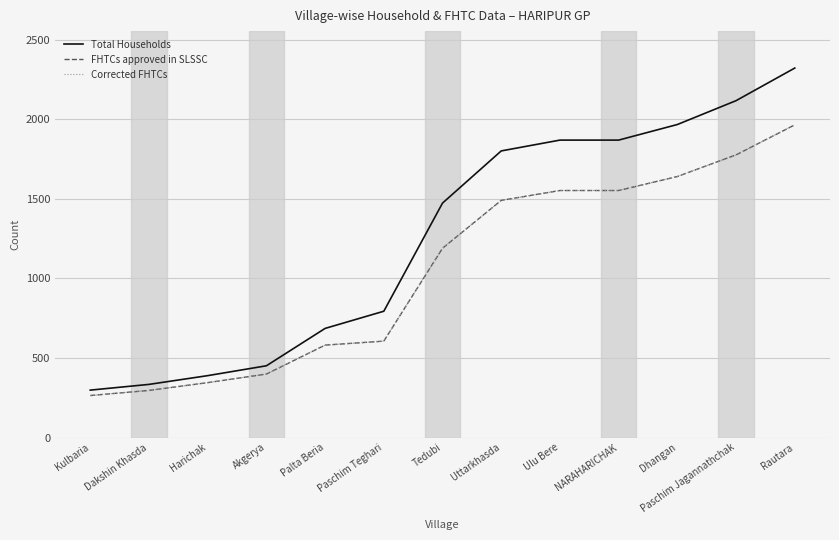

Does the chart display data point markers on the line(s)?

No